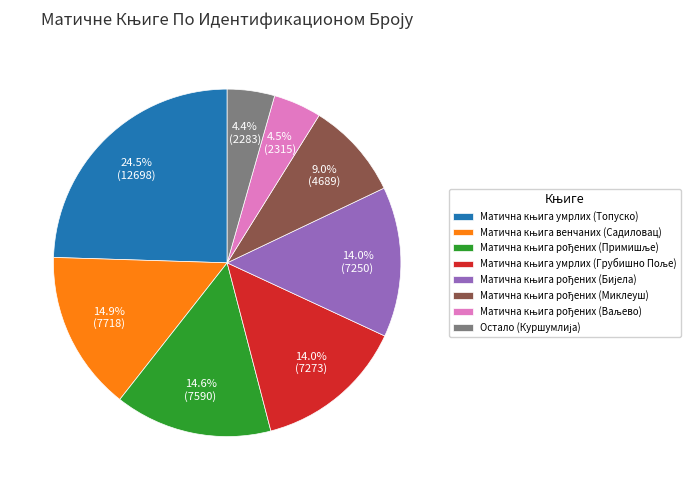

Does any single category account for the majority?

No